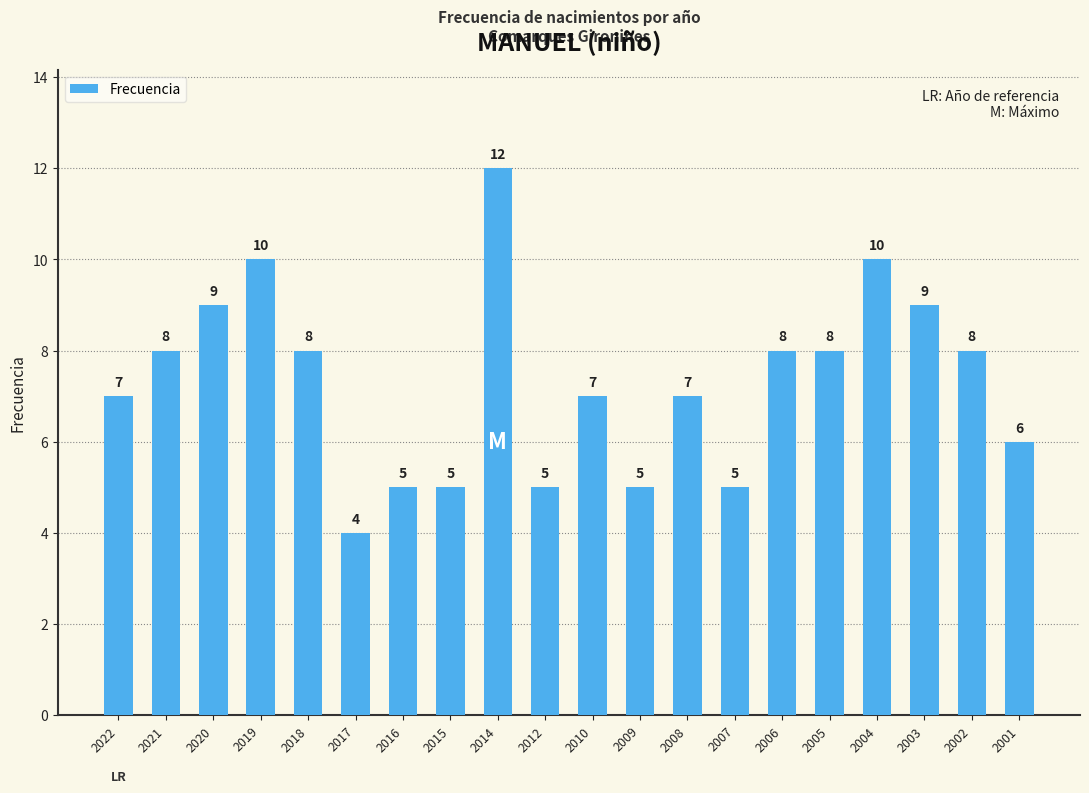

Which has a higher value, 2010 or 2006?

2006